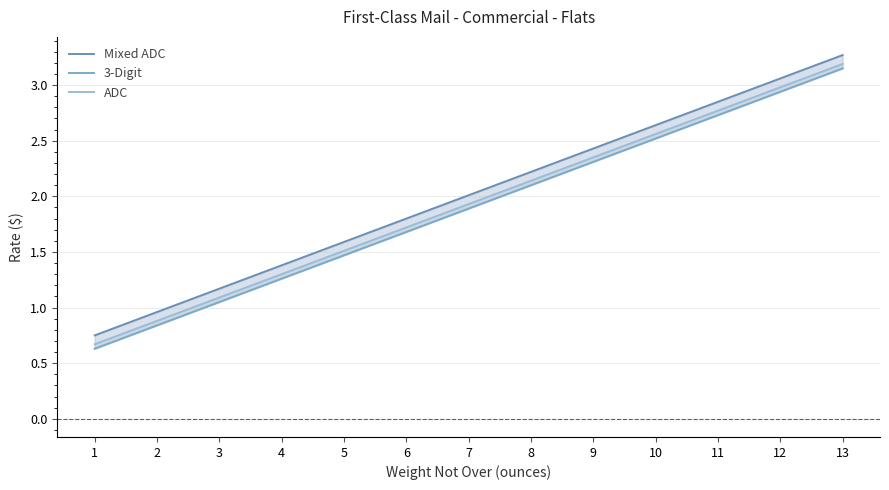

What is the sum of all 3-Digit values?

24.6